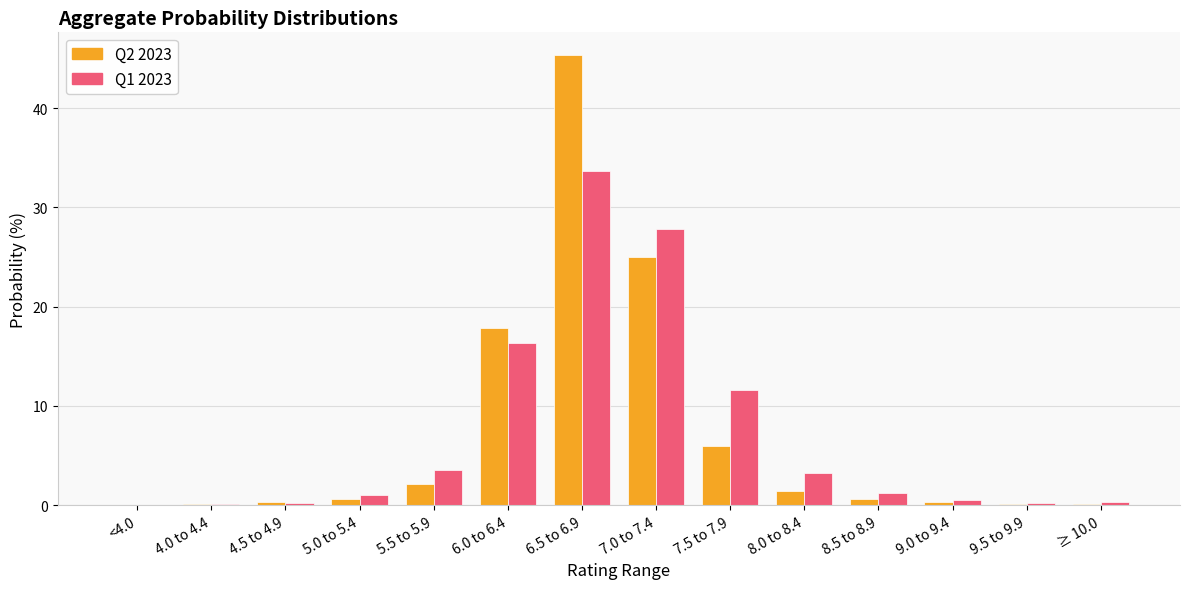

How many data points does each series have?

14